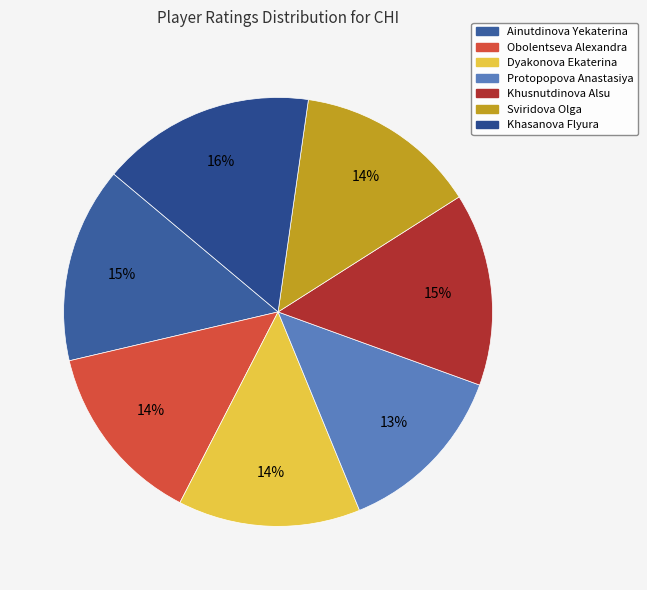

True or false: Dyakonova Ekaterina accounts for 14% of the total.

True